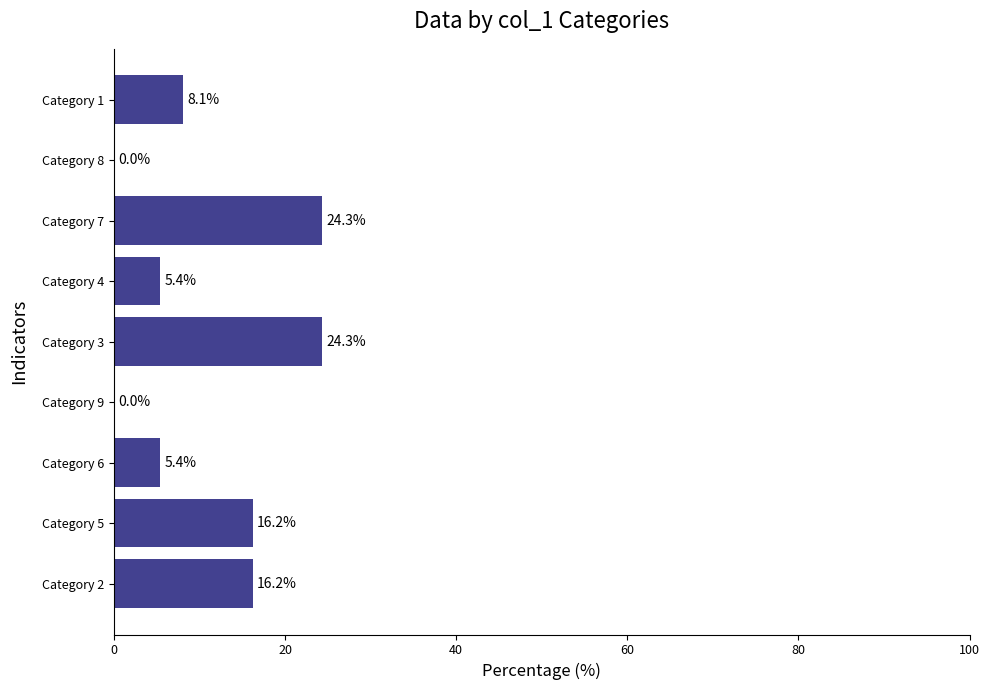

What is the sum of the values at Category 5 and Category 4?

21.6